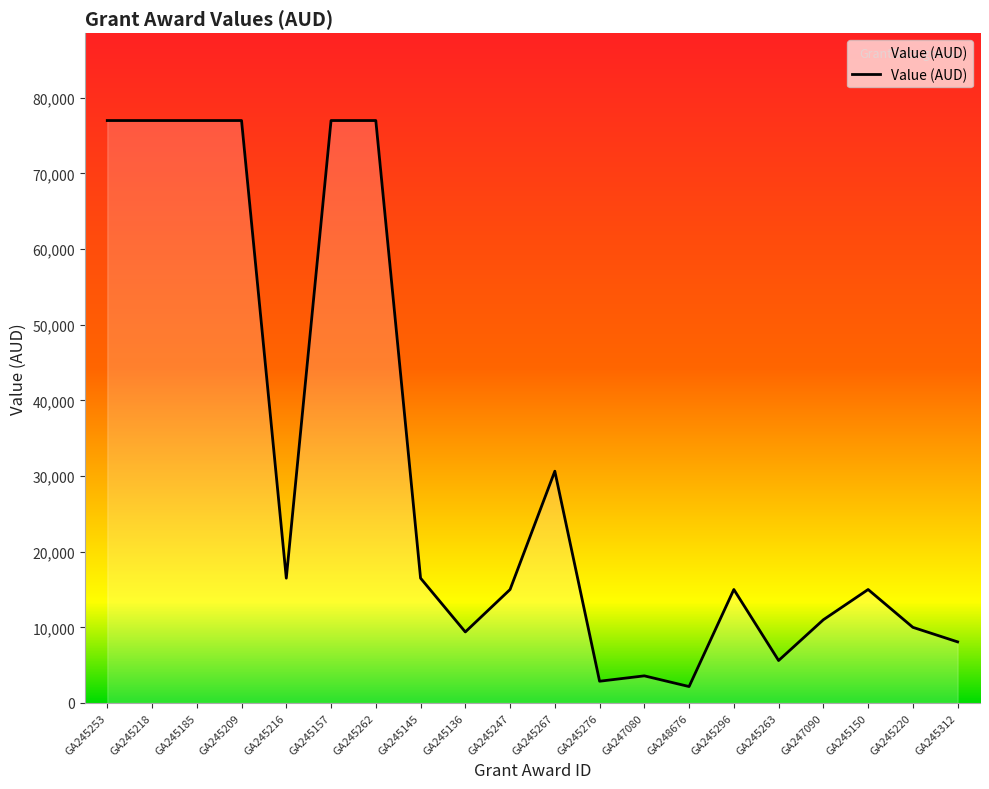

What is the approximate value at GA245253?

77000.0